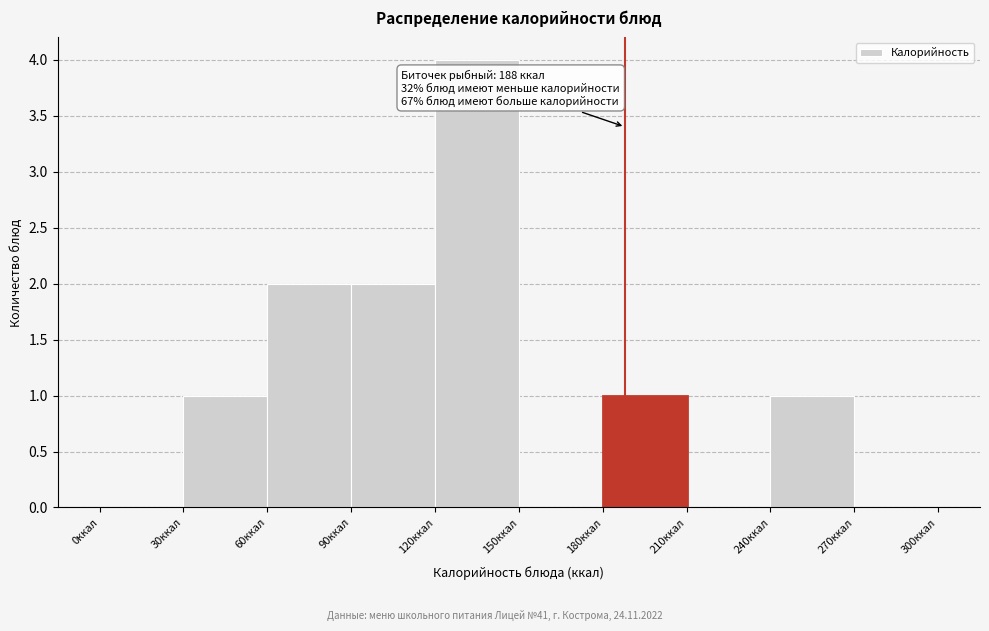

Over which range of the x-axis is the bar tallest?

120 to 150